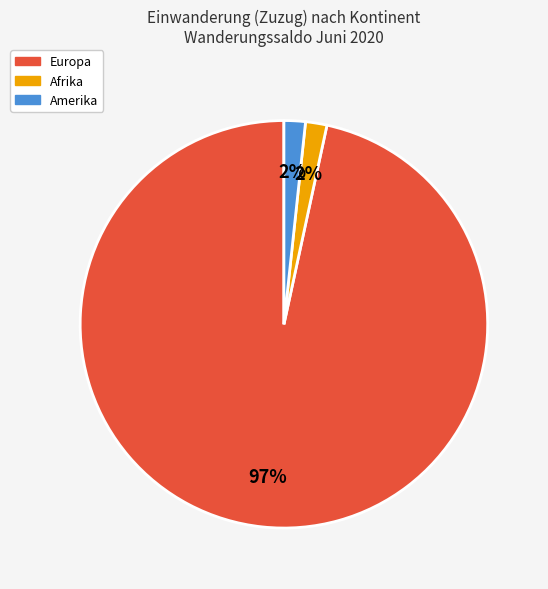

Is there any slice that represents more than half of the pie?

Yes